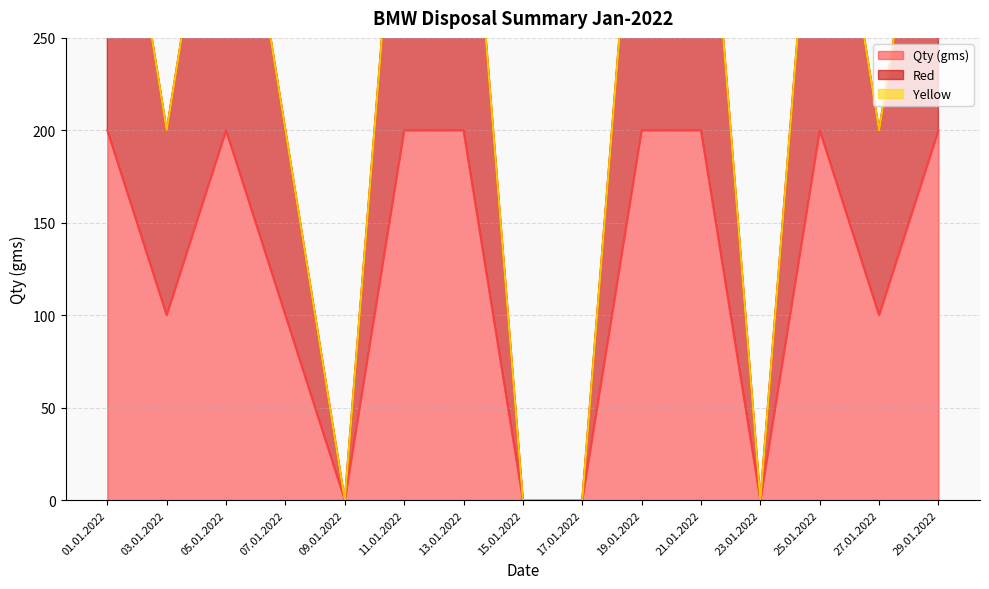

The value of Qty (gms) at 19.01.2022 is 200. True or false?

True